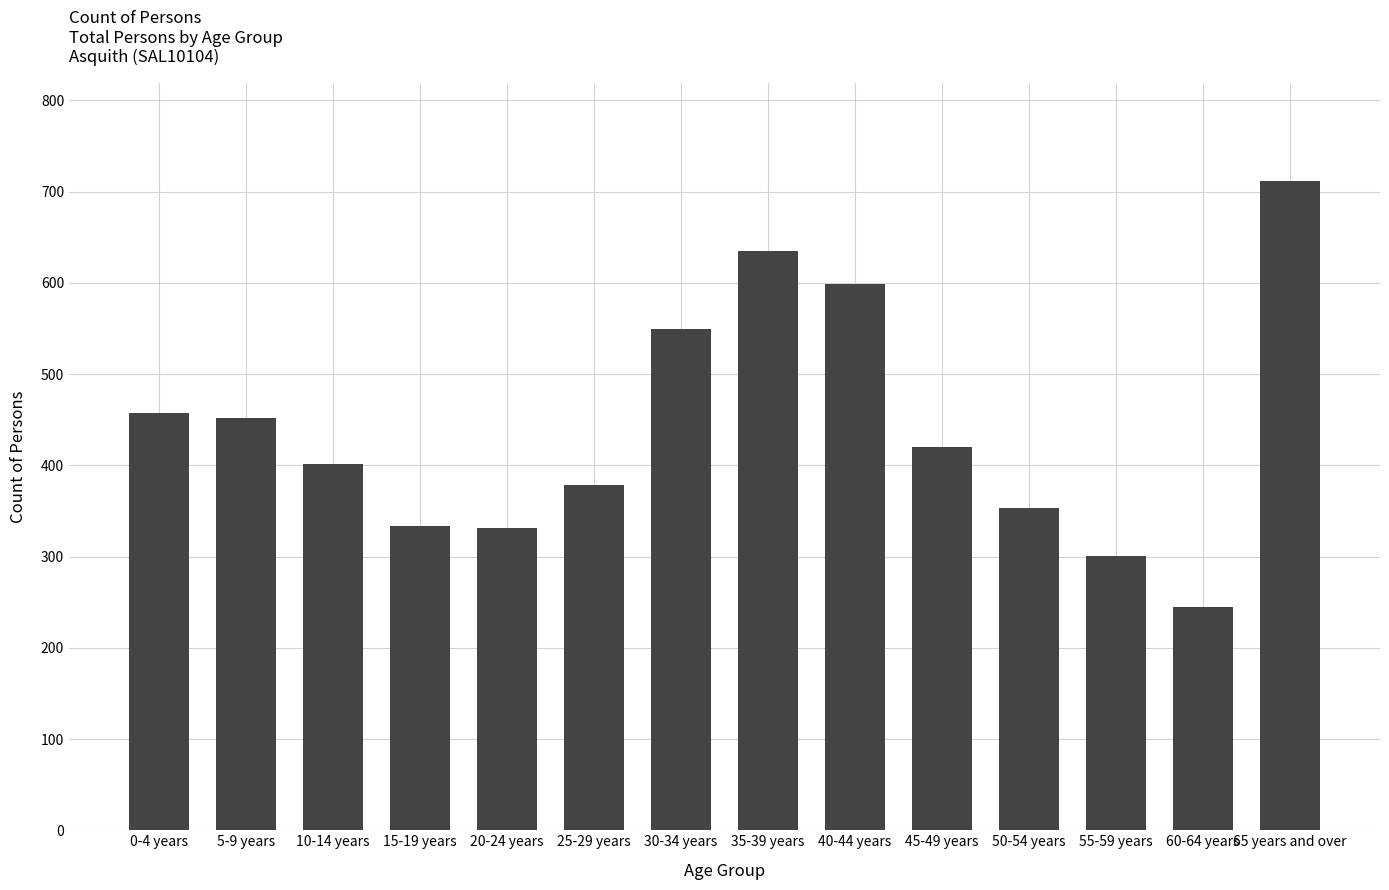

Which has a higher value, 40-44 years or 65 years and over?

65 years and over